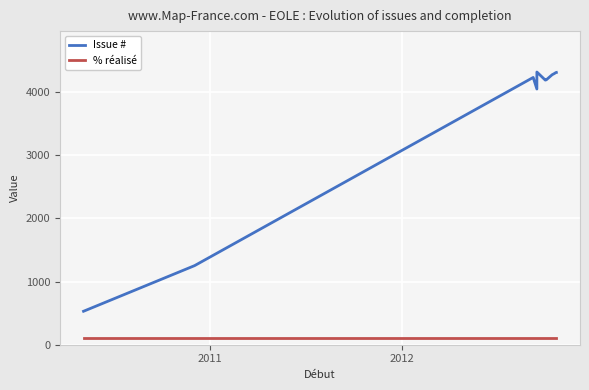

True or false: % réalisé and Issue # intersect in this chart.

False